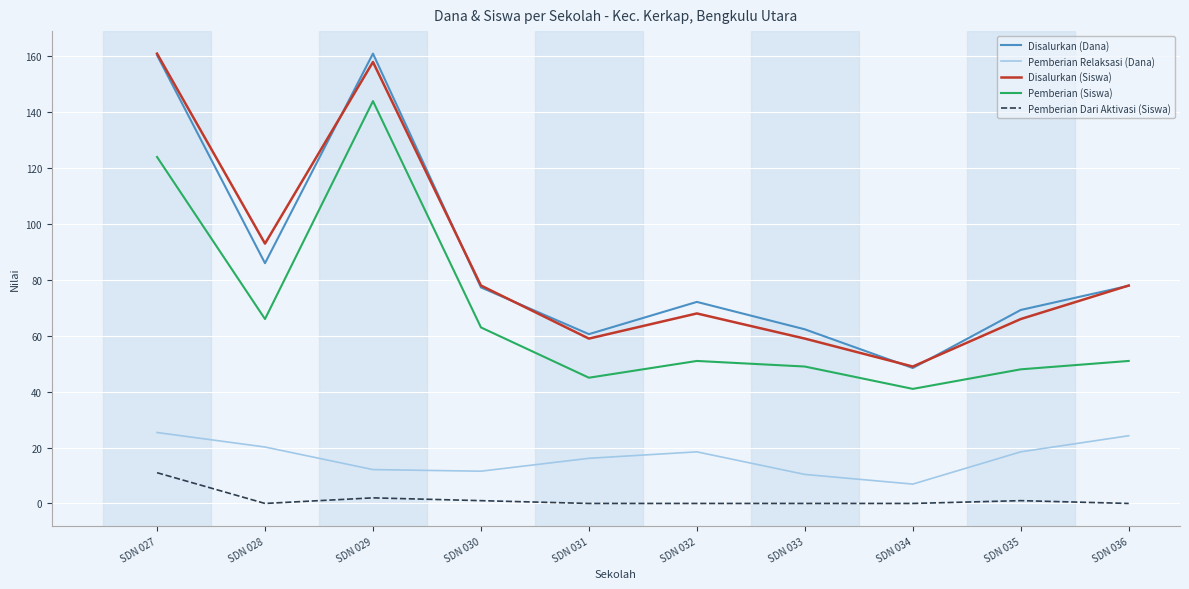

True or false: Pemberian (Siswa) and Disalurkan (Siswa) cross at least once.

False